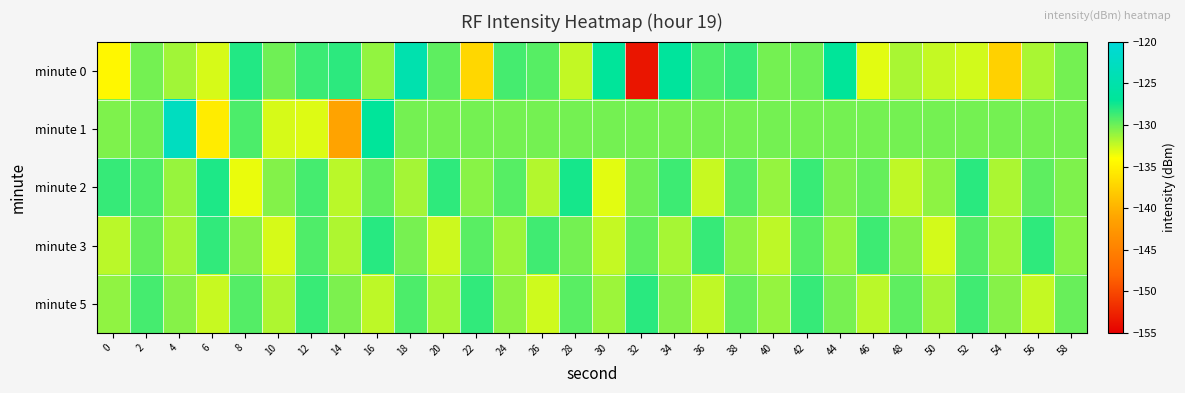

Reading left to right, list all the values displayed in this chart.

minute 0: 0=-134.6	2=-130.2	4=-131.4	6=-132.9	8=-128.0	10=-130.1	12=-128.6	14=-128.2	16=-131.0	18=-124.7	20=-129.6	22=-137.1	24=-128.9	26=-129.4	28=-132.3	30=-126.8	32=-153.5	34=-126.7	36=-129.1	38=-128.5	40=-130.2	42=-130.0	44=-127.0	46=-133.2	48=-131.7	50=-132.4	52=-132.8	54=-137.5	56=-131.6	58=-130.2
minute 1: 0=-130.5	2=-130.1	4=-122.8	6=-135.5	8=-129.1	10=-132.9	12=-133.1	14=-141.2	16=-126.8	18=-130.2	20=-130.2	22=-130.2	24=-130.2	26=-130.2	28=-130.2	30=-130.2	32=-130.2	34=-130.2	36=-130.2	38=-130.2	40=-130.2	42=-130.2	44=-130.2	46=-130.2	48=-130.2	50=-130.2	52=-130.2	54=-130.2	56=-130.2	58=-130.2
minute 2: 0=-128.5	2=-129.1	4=-131.2	6=-127.8	8=-133.4	10=-130.6	12=-128.9	14=-132.1	16=-129.7	18=-131.5	20=-128.3	22=-130.8	24=-129.4	26=-131.9	28=-127.6	30=-133.2	32=-130.1	34=-128.7	36=-132.5	38=-129.3	40=-131.1	42=-128.6	44=-130.4	46=-129.8	48=-132.3	50=-130.9	52=-128.2	54=-131.7	56=-129.6	58=-130.5
minute 3: 0=-132.1	2=-129.8	4=-131.5	6=-128.4	8=-130.7	10=-132.9	12=-129.2	14=-131.8	16=-128.1	18=-130.3	20=-132.6	22=-129.5	24=-131.3	26=-128.8	28=-130.2	30=-132.4	32=-129.7	34=-131.6	36=-128.5	38=-130.9	40=-132.2	42=-129.4	44=-131.1	46=-128.7	48=-130.6	50=-132.8	52=-129.3	54=-131.4	56=-128.3	58=-130.8
minute 5: 0=-131.0	2=-128.9	4=-130.7	6=-132.5	8=-129.3	10=-131.8	12=-128.6	14=-130.4	16=-132.2	18=-129.1	20=-131.6	22=-128.4	24=-130.9	26=-132.7	28=-129.5	30=-131.3	32=-128.2	34=-130.6	36=-132.3	38=-129.8	40=-131.1	42=-128.5	44=-130.3	46=-132.1	48=-129.6	50=-131.5	52=-128.8	54=-130.7	56=-132.4	58=-129.9